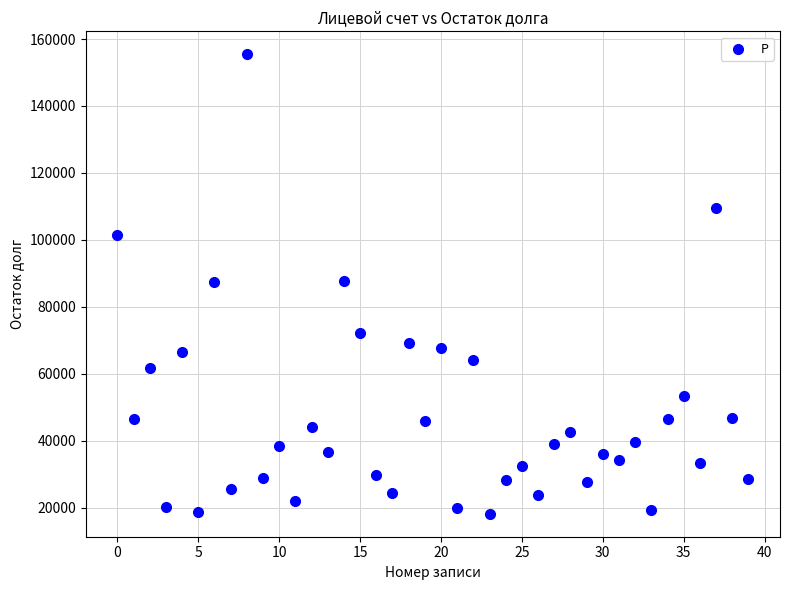

What is the range of Y values (max minus min)?

137261.6